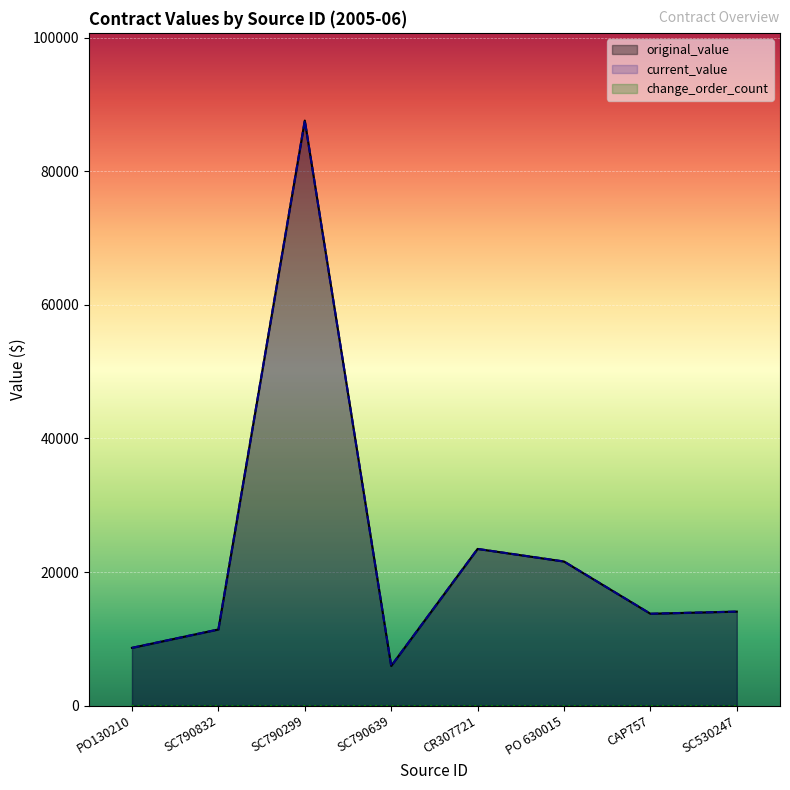

What is the sum of all original_value values?

186437.2